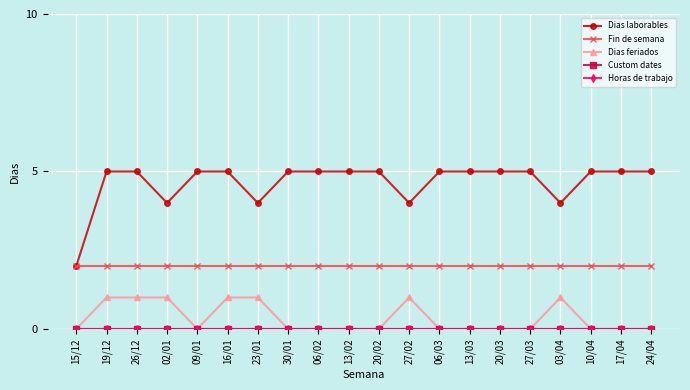

What is the maximum value shown in the chart?

5